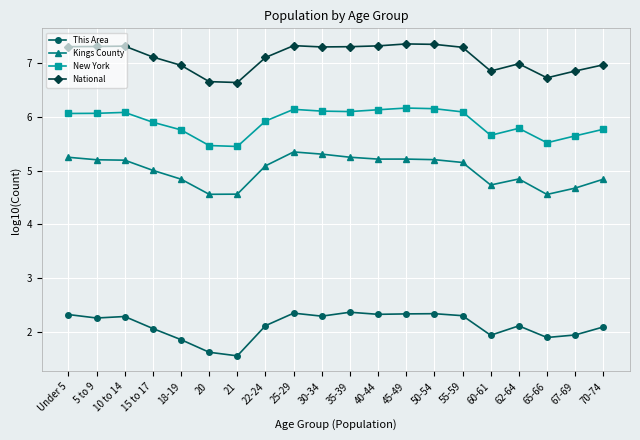

Is it true that New York equals 5.8 at 18-19?

True